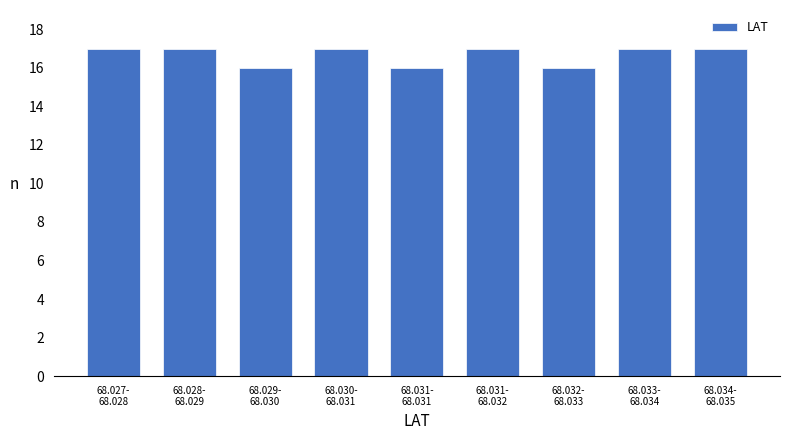

Reading left to right, extract all data points from this chart.

17	17	16	17	16	17	16	17	17